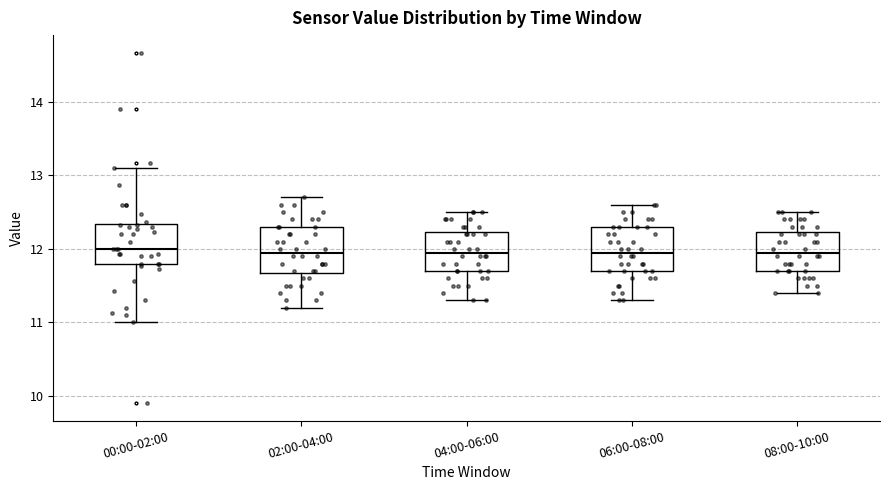

Reading left to right, transcribe this box plot: for each box, give where its median line is, the range the box spans, and where its two whiskers end, as read against the y-axis. The values are not printed on the chart, so give them approximately, as read against the axis.

00:00-02:00: median 12.0, box 11.8 to 12.3, whiskers 11.0 to 13.1
02:00-04:00: median 12.0, box 11.7 to 12.3, whiskers 11.2 to 12.7
04:00-06:00: median 12.0, box 11.7 to 12.2, whiskers 11.3 to 12.5
06:00-08:00: median 12.0, box 11.7 to 12.3, whiskers 11.3 to 12.6
08:00-10:00: median 12.0, box 11.7 to 12.2, whiskers 11.4 to 12.5